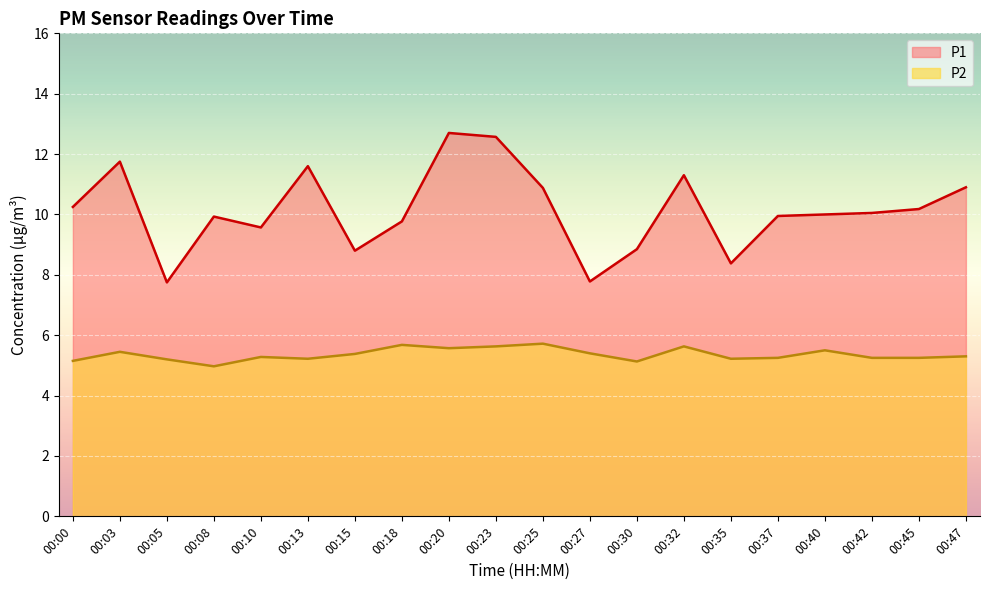

At 00:20, list the series in order from largest to smallest.

P1, P2